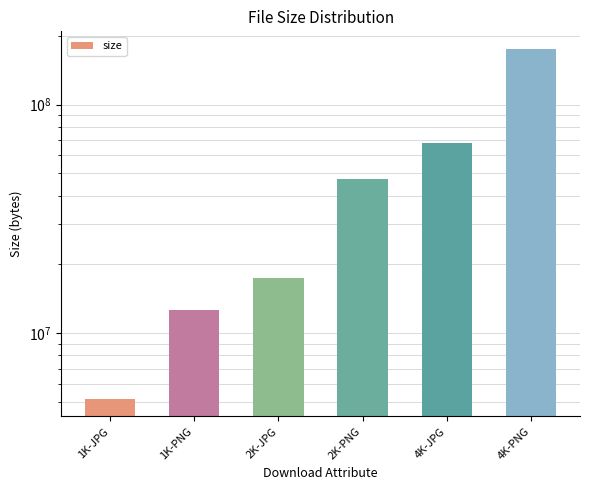

What is the minimum value shown in the chart?

5163836